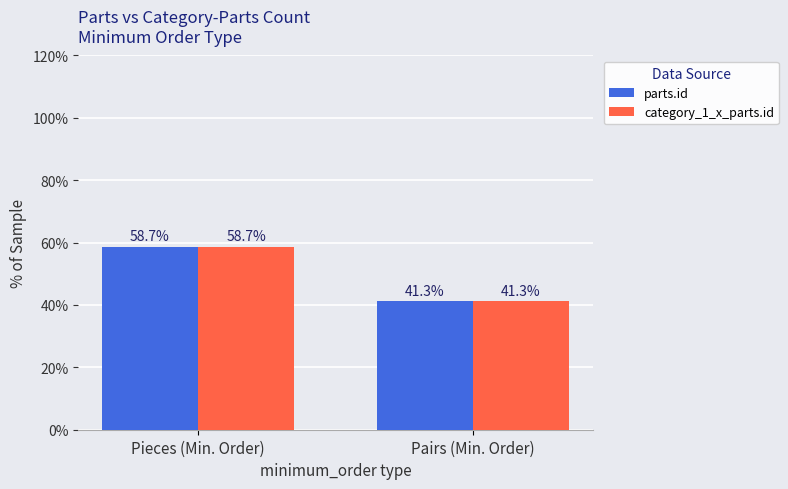

How many groups of bars are there?

2